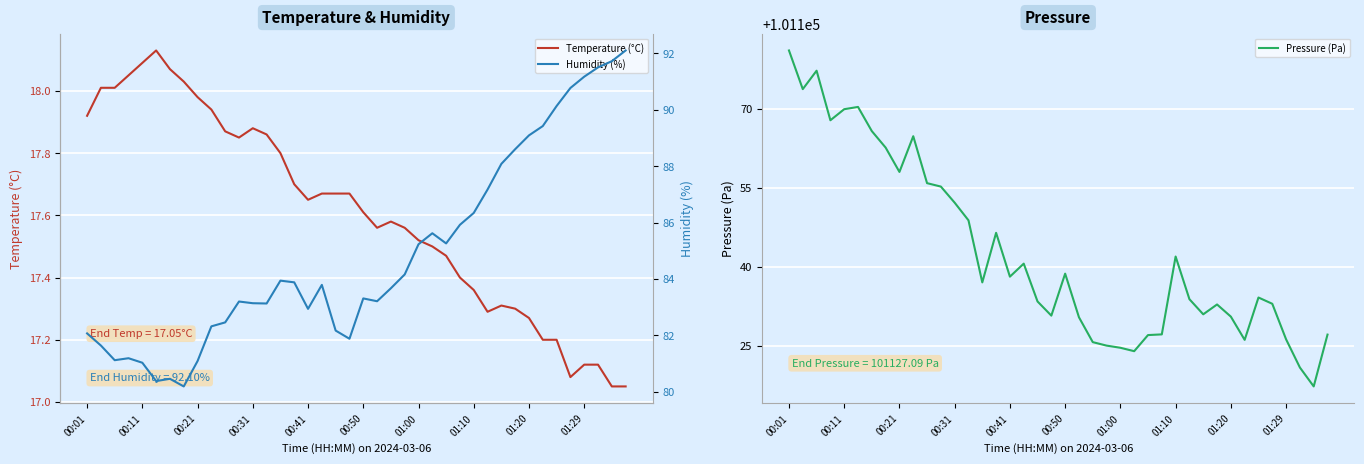

Which series has the largest total across all categories?

Pressure (Pa)